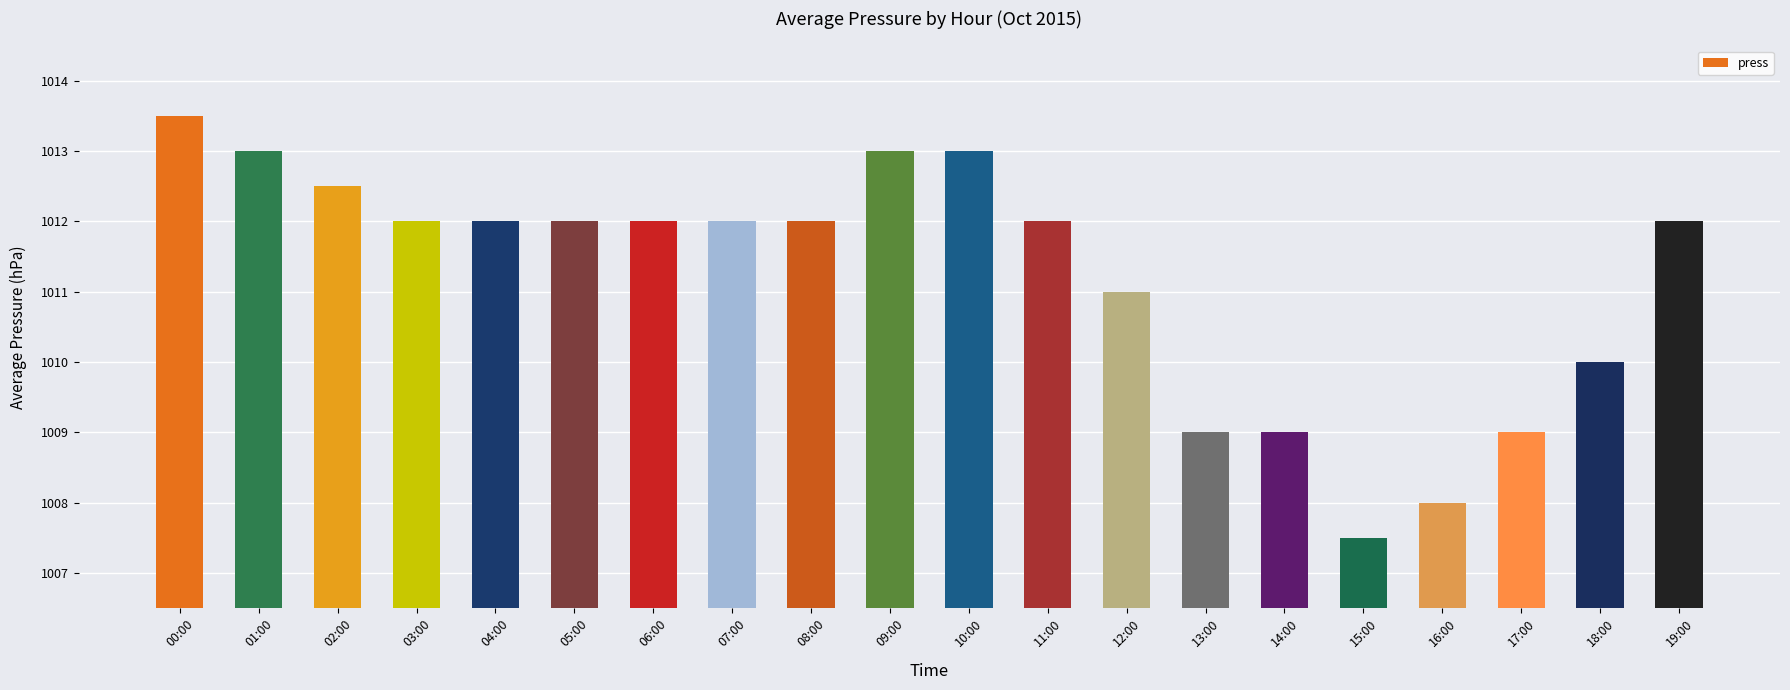

Reading right to left, list all the values displayed in this chart.

1012.0	1010.0	1009.0	1008.0	1007.5	1009.0	1009.0	1011.0	1012.0	1013.0	1013.0	1012.0	1012.0	1012.0	1012.0	1012.0	1012.0	1012.5	1013.0	1013.5